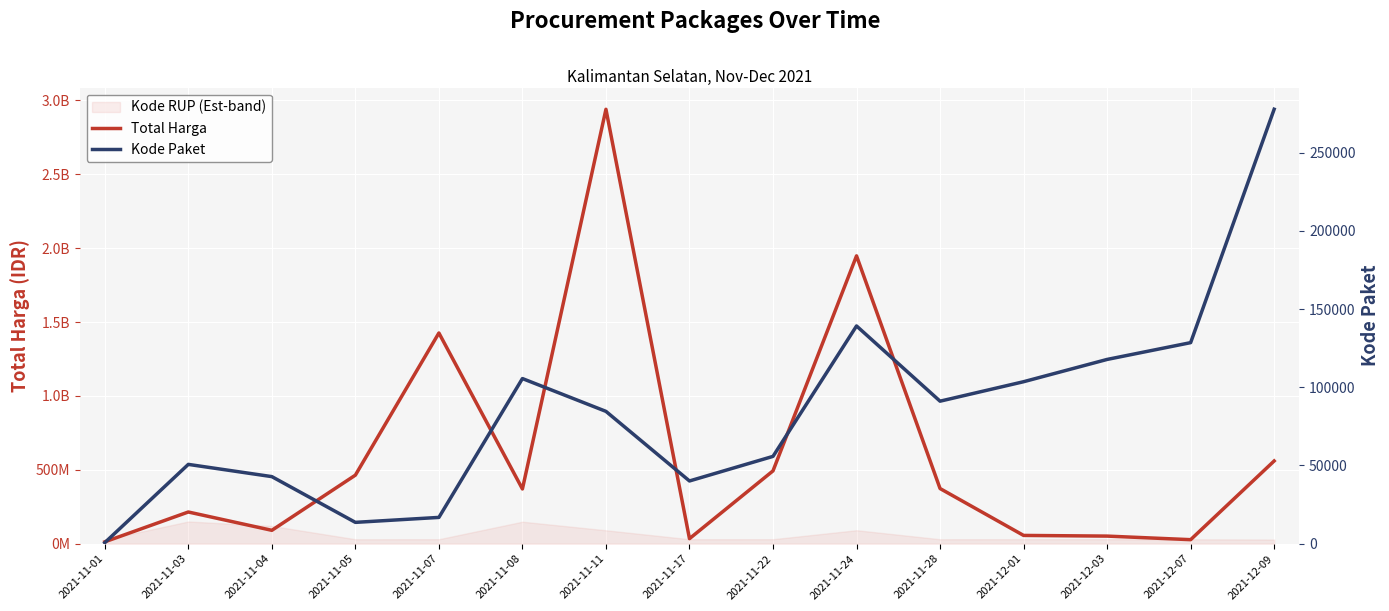

Is the value of Kode Paket at 2021-11-11 greater than the value of Total Harga at 2021-11-05?

No